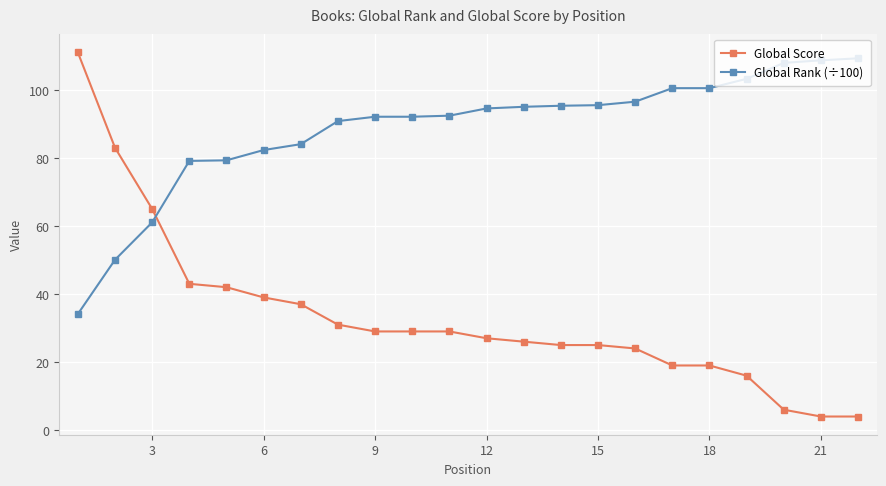

Which series has the widest spread of values?

Global Score